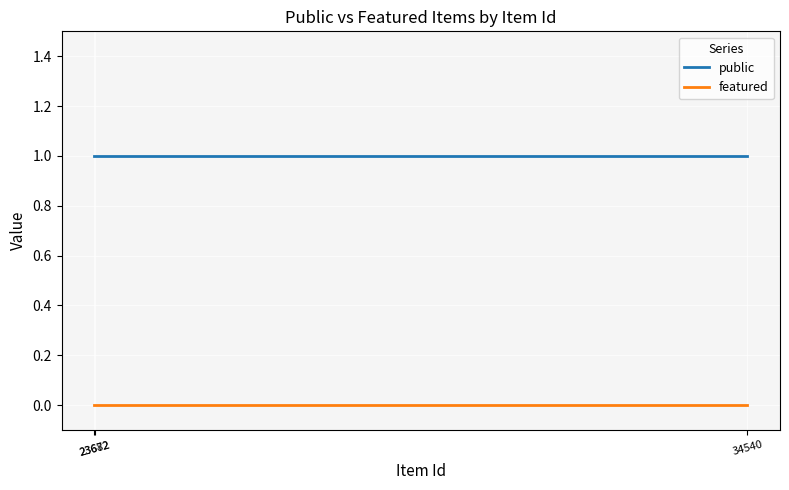

At how many categories does at least one series exceed 0?

3